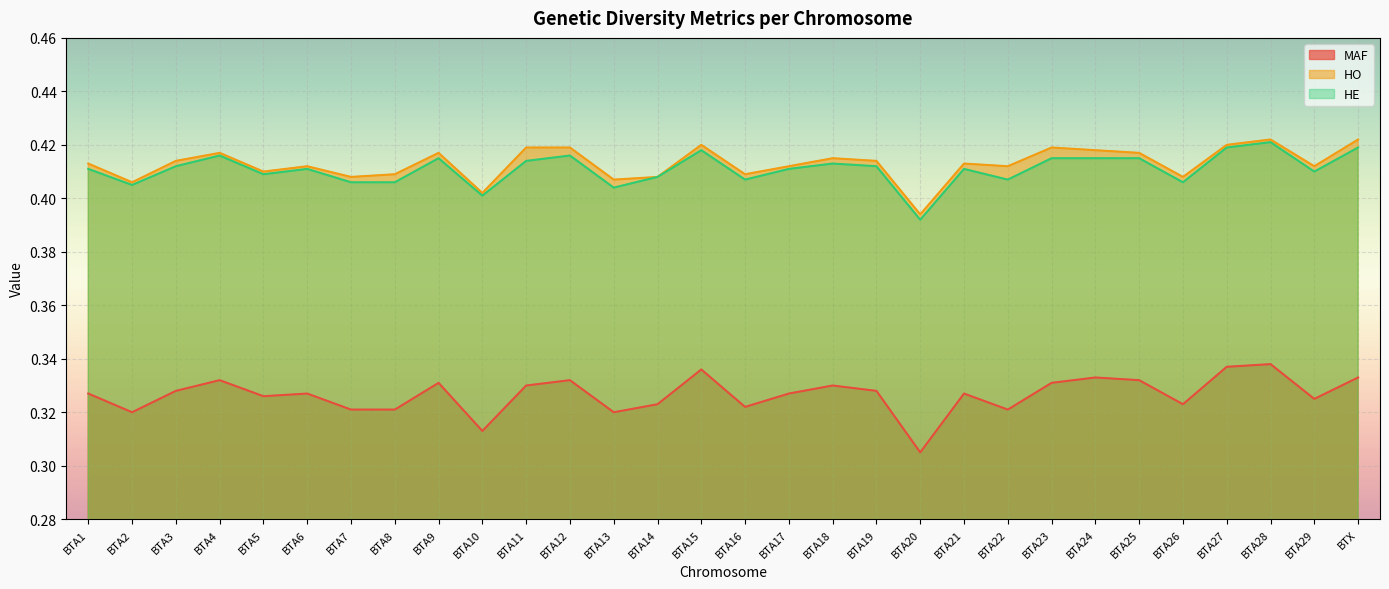

Reading left to right, extract all data points from this chart.

MAF: 0.3	0.3	0.3	0.3	0.3	0.3	0.3	0.3	0.3	0.3	0.3	0.3	0.3	0.3	0.3	0.3	0.3	0.3	0.3	0.3	0.3	0.3	0.3	0.3	0.3	0.3	0.3	0.3	0.3	0.3
HO: 0.4	0.4	0.4	0.4	0.4	0.4	0.4	0.4	0.4	0.4	0.4	0.4	0.4	0.4	0.4	0.4	0.4	0.4	0.4	0.4	0.4	0.4	0.4	0.4	0.4	0.4	0.4	0.4	0.4	0.4
HE: 0.4	0.4	0.4	0.4	0.4	0.4	0.4	0.4	0.4	0.4	0.4	0.4	0.4	0.4	0.4	0.4	0.4	0.4	0.4	0.4	0.4	0.4	0.4	0.4	0.4	0.4	0.4	0.4	0.4	0.4